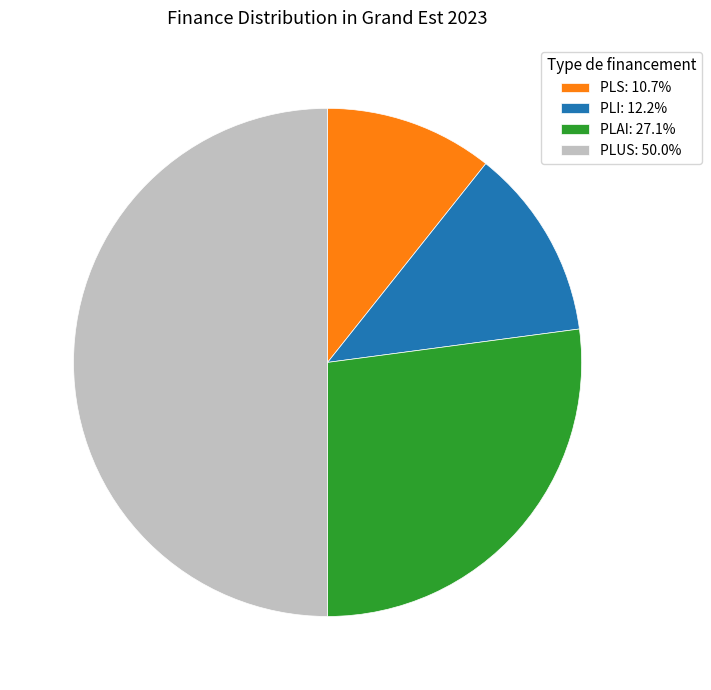

Combined, do PLI: 12.2% and PLS: 10.7% account for over 50%?

No